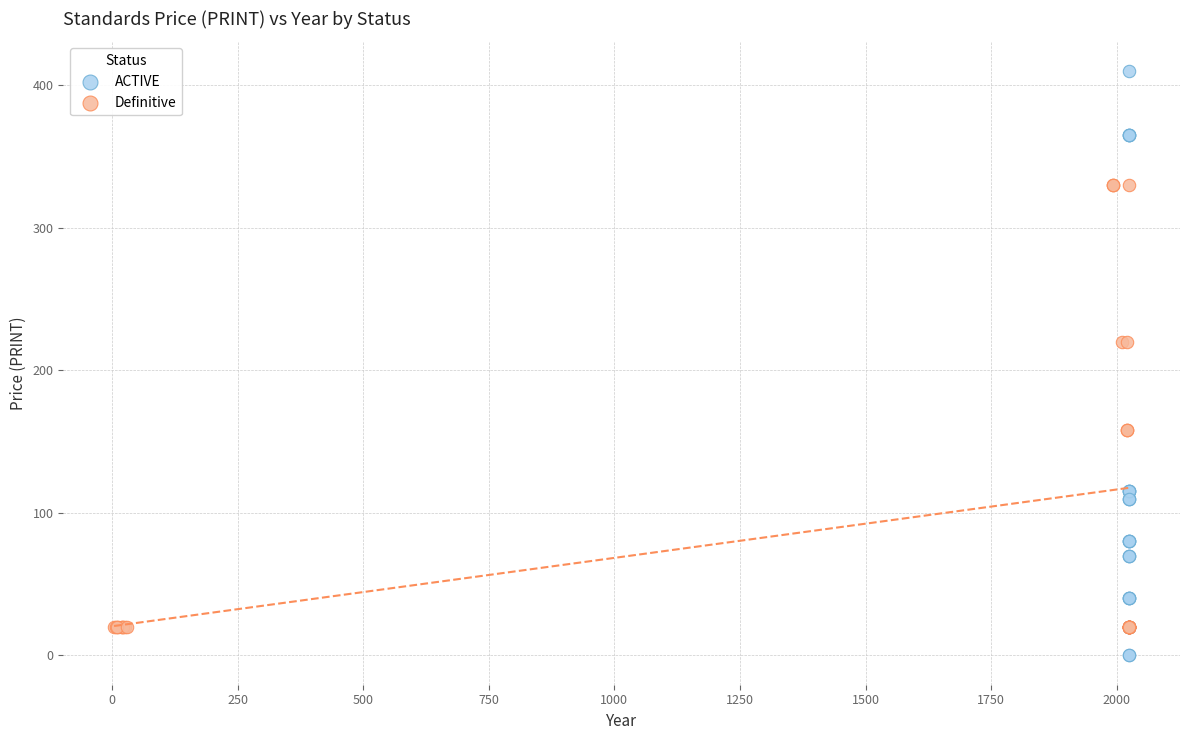

Which series contains the highest Y value?

ACTIVE